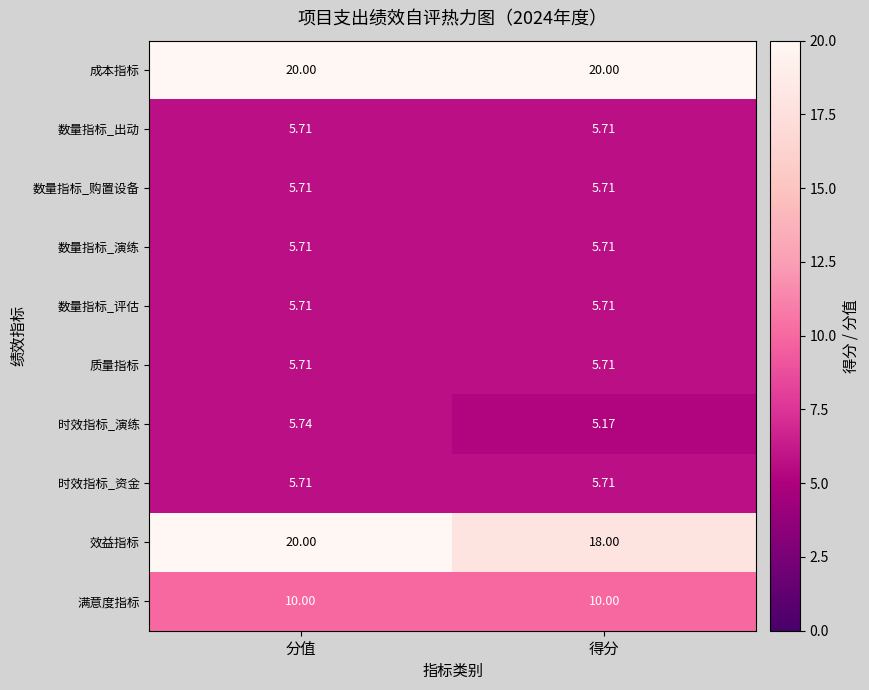

Which series has the widest spread of values?

效益指标